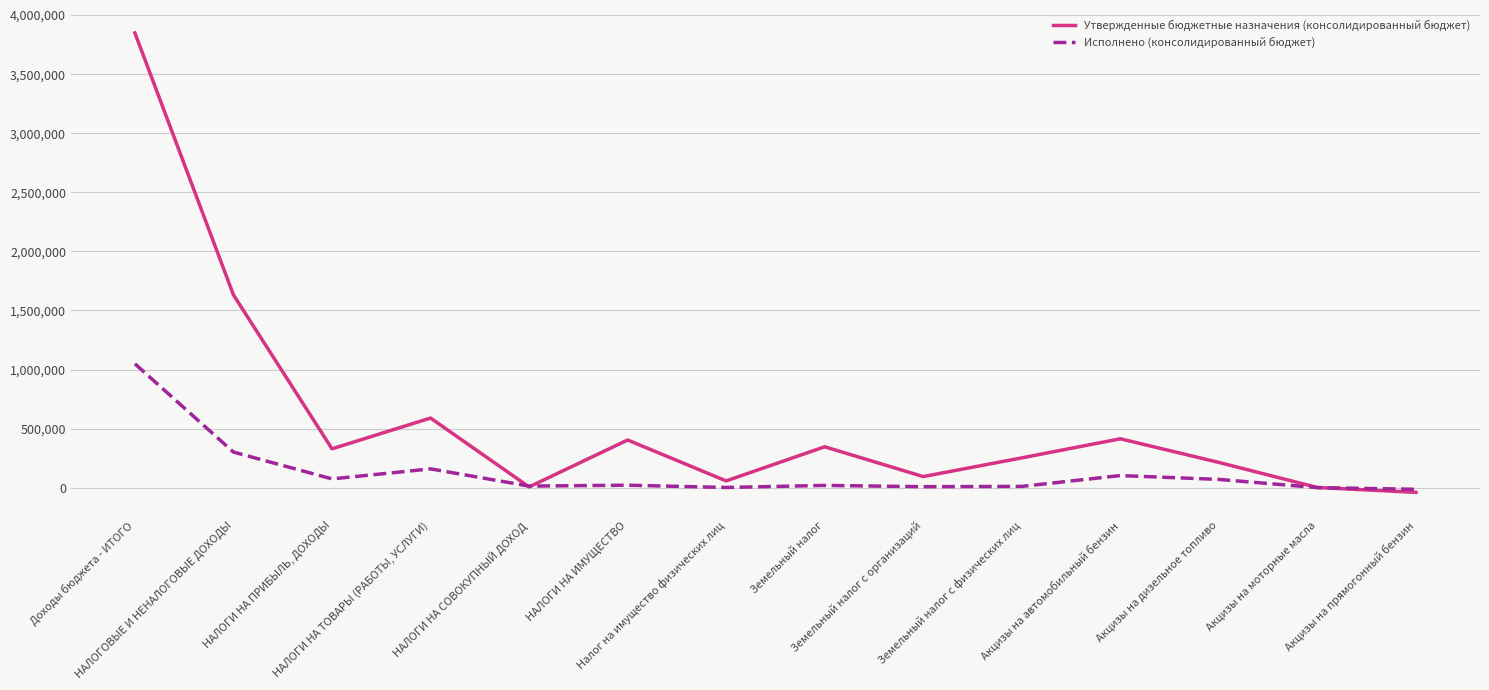

Which series has the largest total across all categories?

Утвержденные бюджетные назначения (консолидированный бюджет)